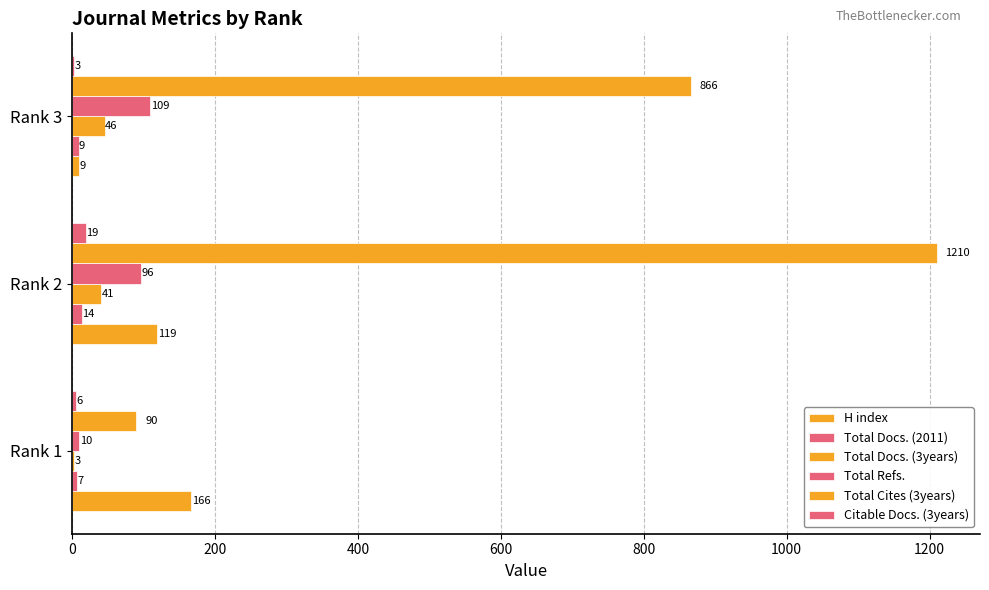

What is the value of the Total Refs. bar at the 3rd from the left?

109